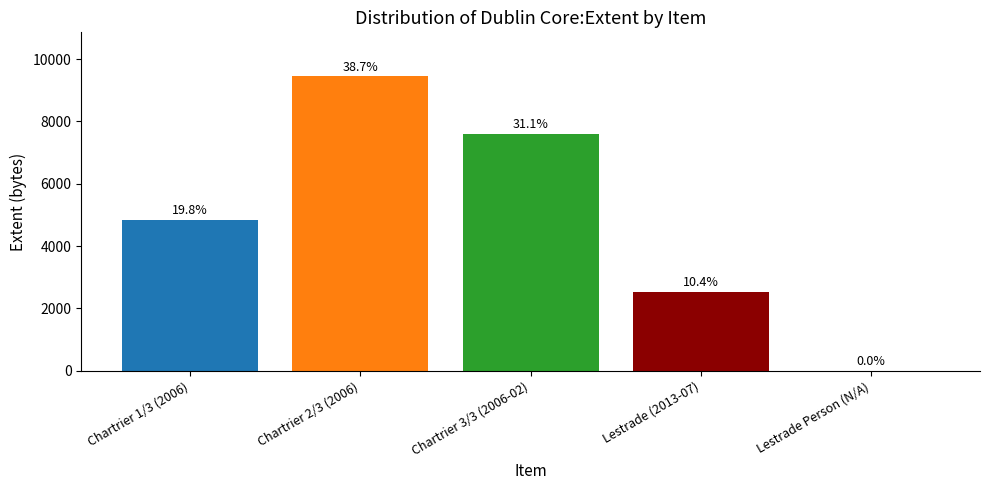

Are the bars horizontal?

No